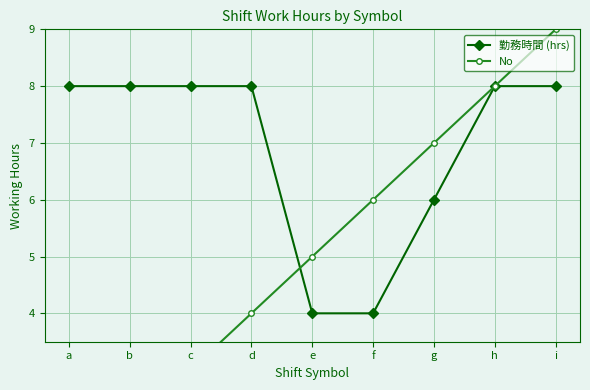

Where is the first local maximum for 勤務時間 (hrs)?

b